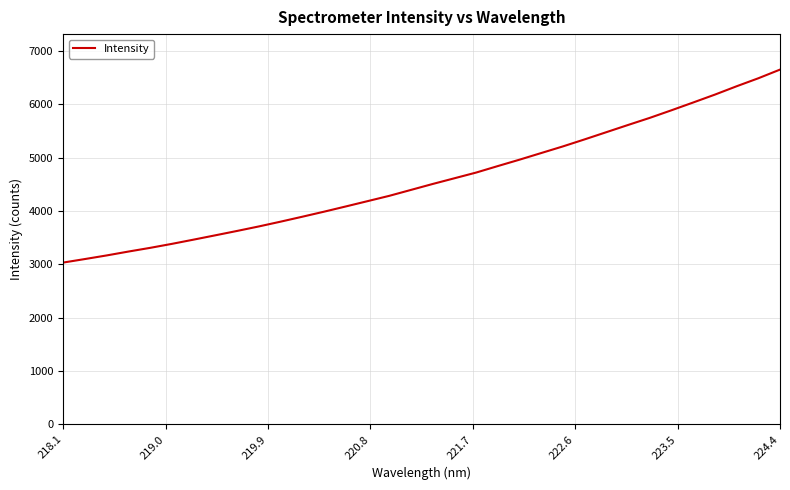

What is the minimum value shown in the chart?

3033.1